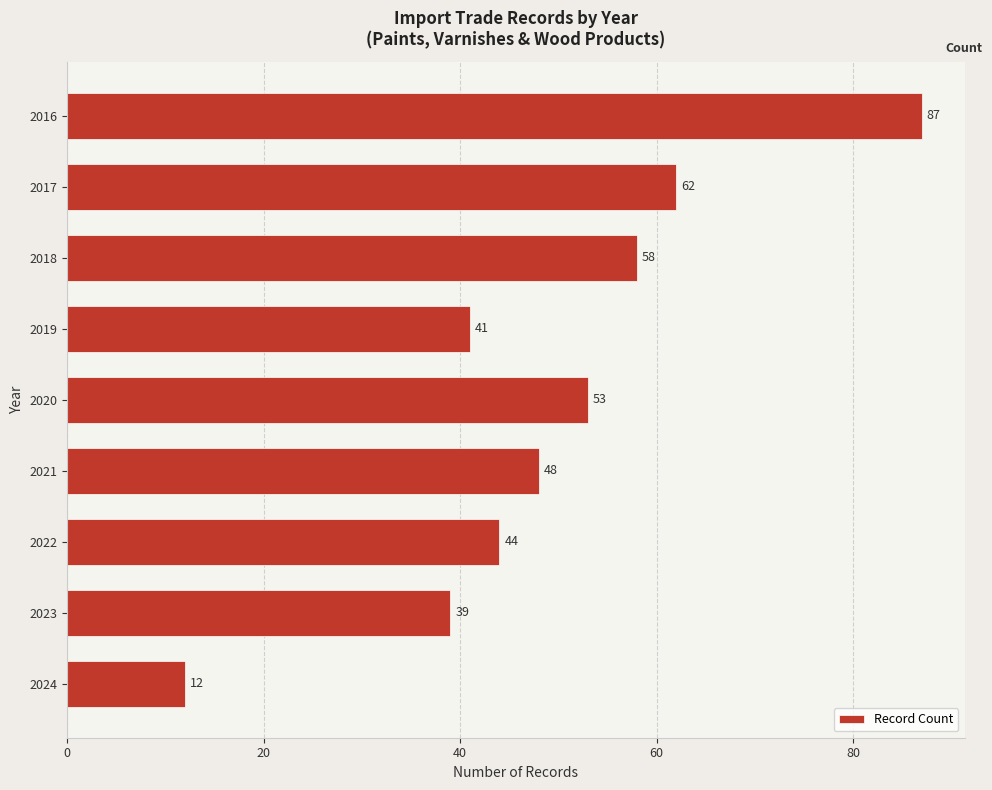

What is the value of the 4th bar from the top?

41